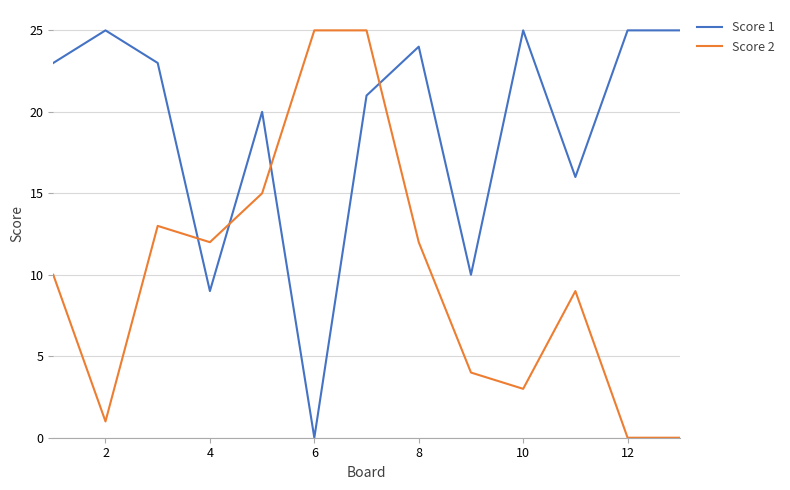

Is this an area chart (filled region under the line)?

No